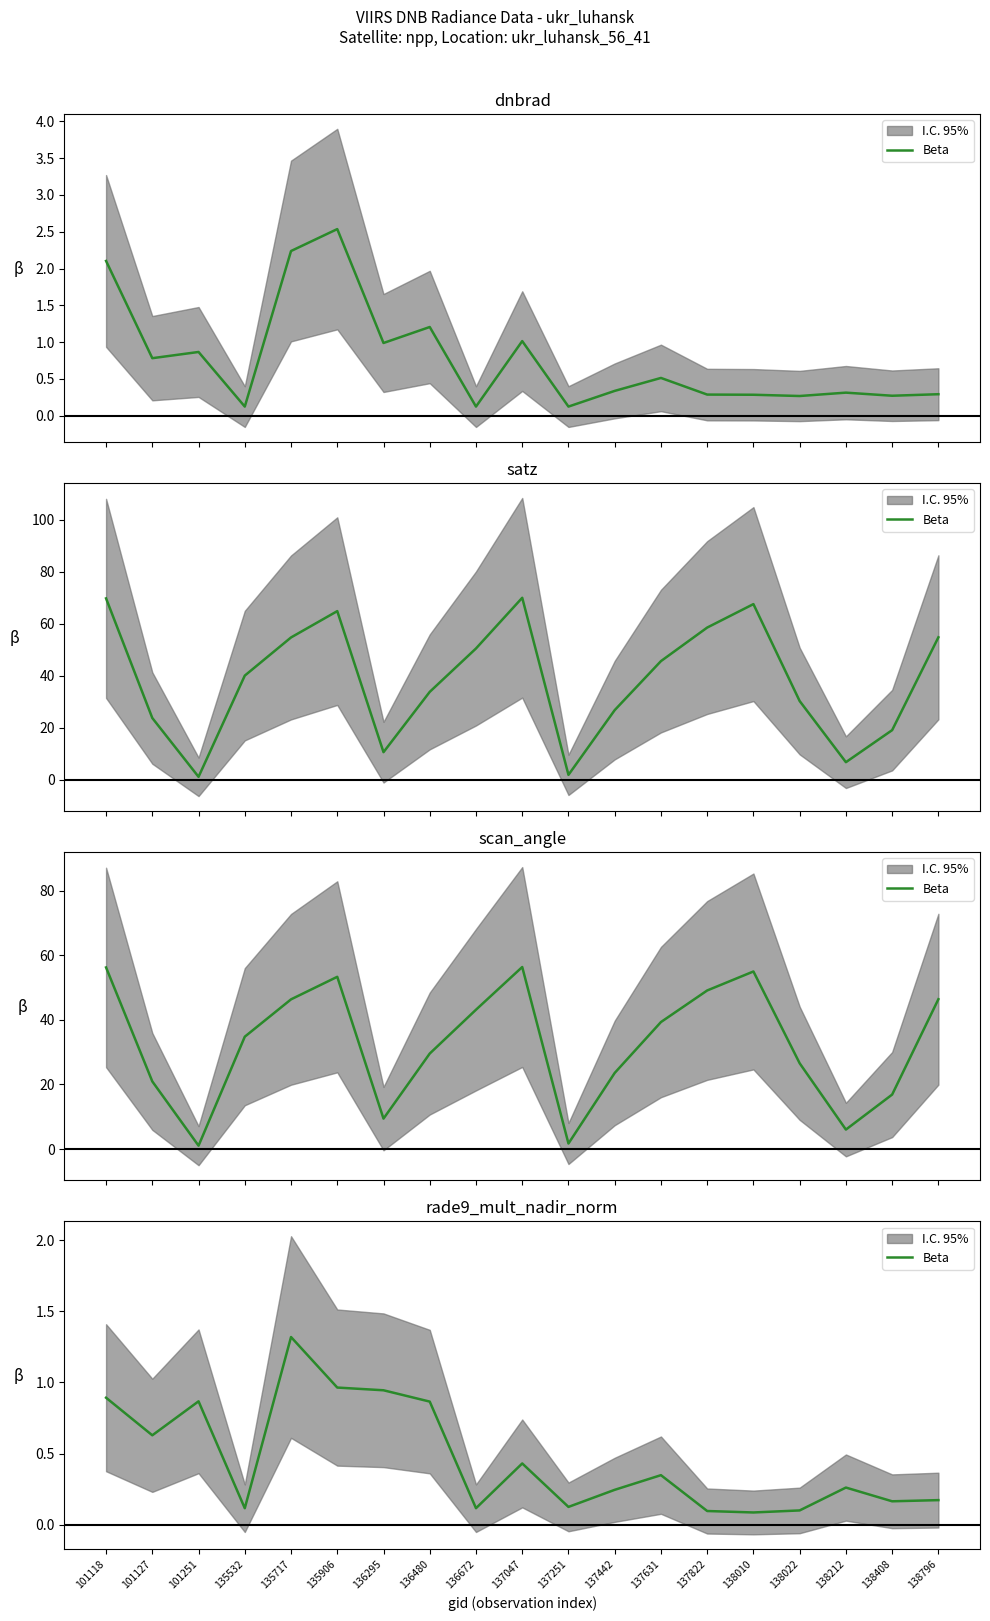

Reading left to right, extract all data points from this chart.

0.9	0.6	0.9	0.1	1.3	1.0	0.9	0.9	0.1	0.4	0.1	0.2	0.3	0.1	0.1	0.1	0.3	0.2	0.2